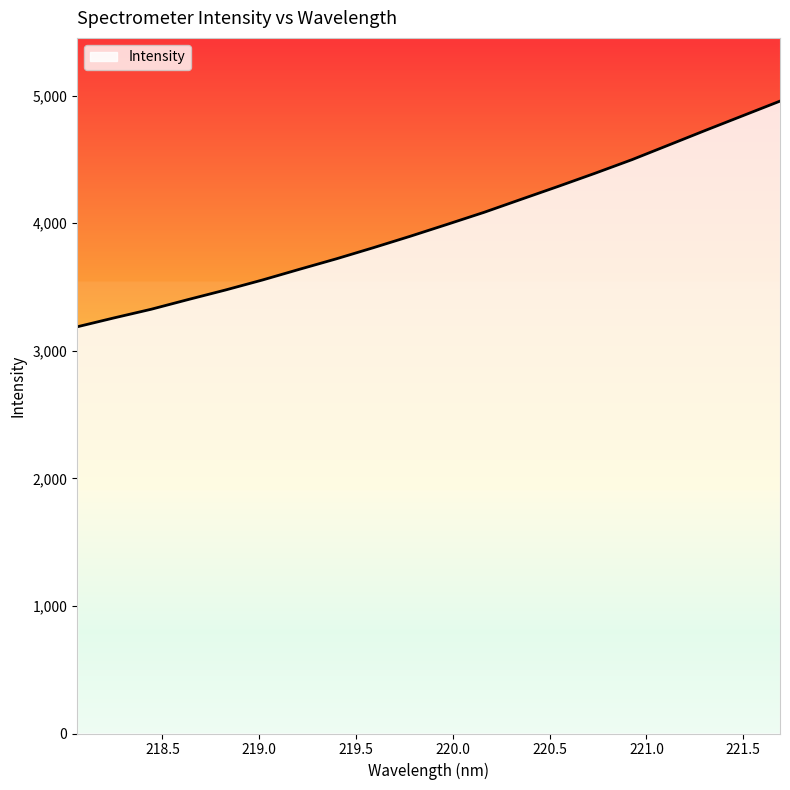

What is the greatest value displayed?

4956.6